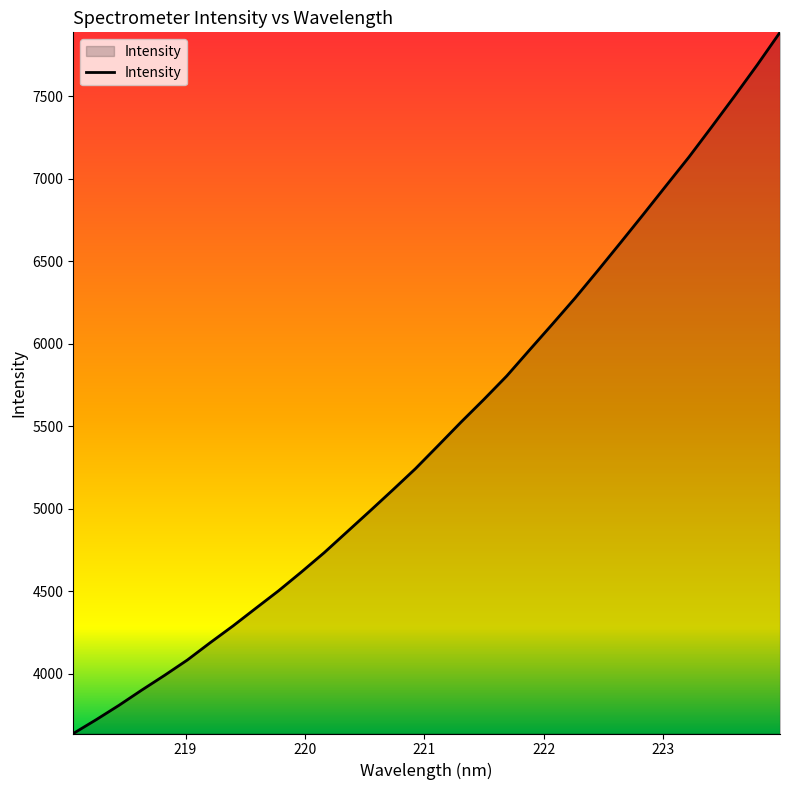

What is the minimum value shown in the chart?

3637.5